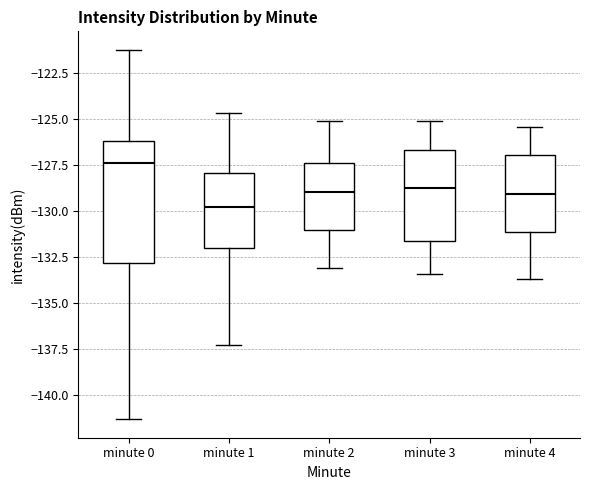

Which box's median line is the lowest?

minute 1